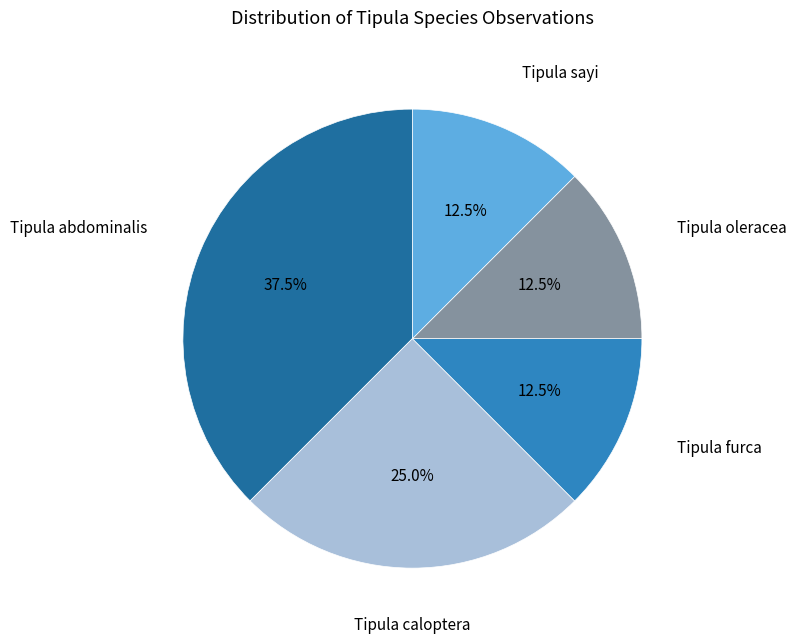

Is there a majority slice in this chart?

No